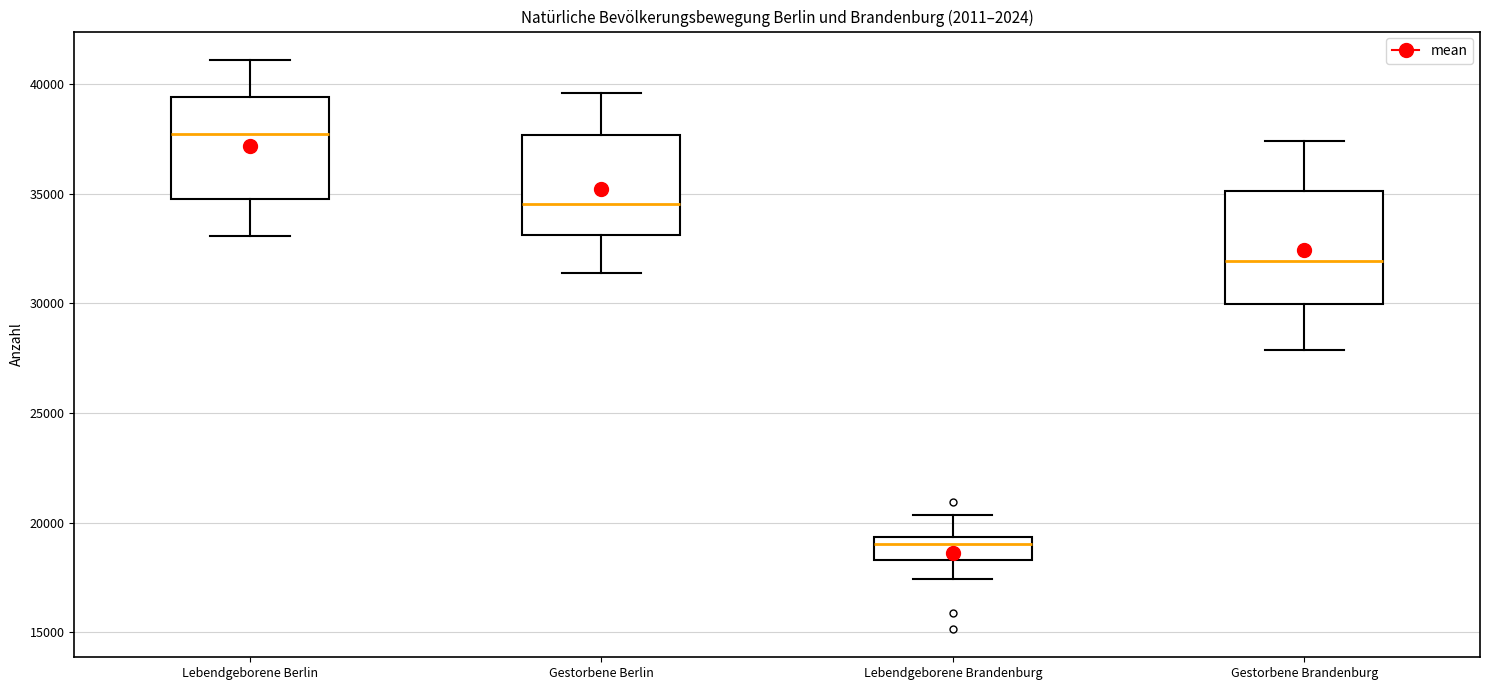

Which box is the tallest, from its lower edge to its upper edge?

Gestorbene Brandenburg